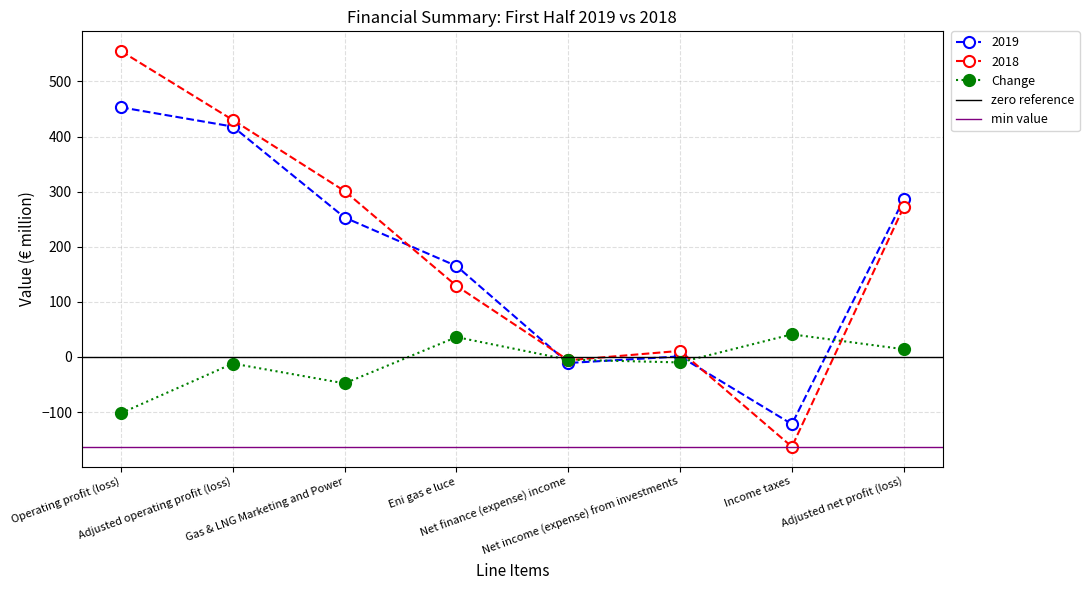

True or false: 2018 has more than 0 points higher than both neighbors.

True